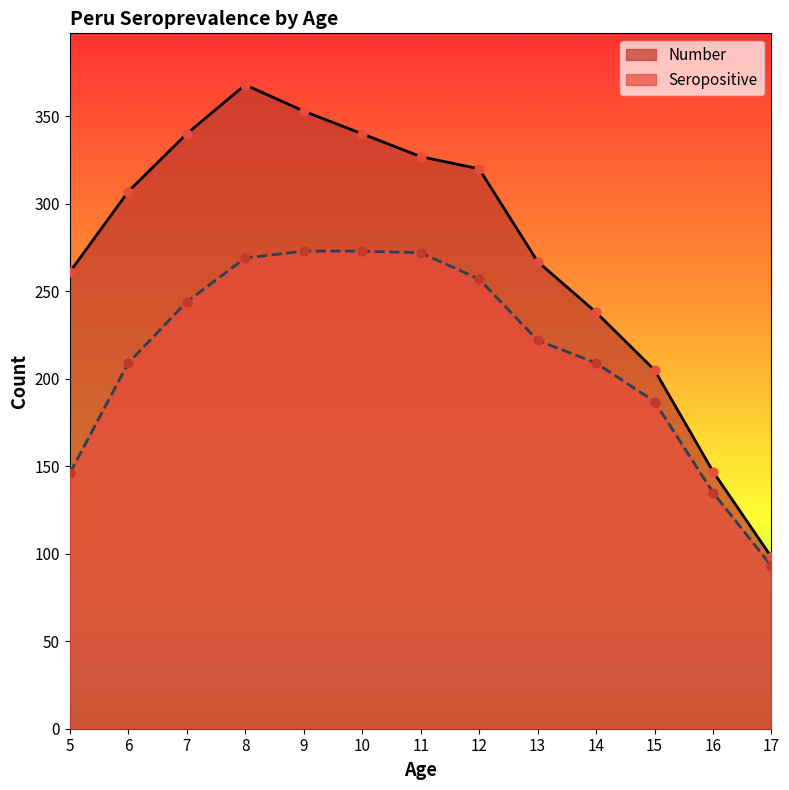

Which series has the largest total across all categories?

Number